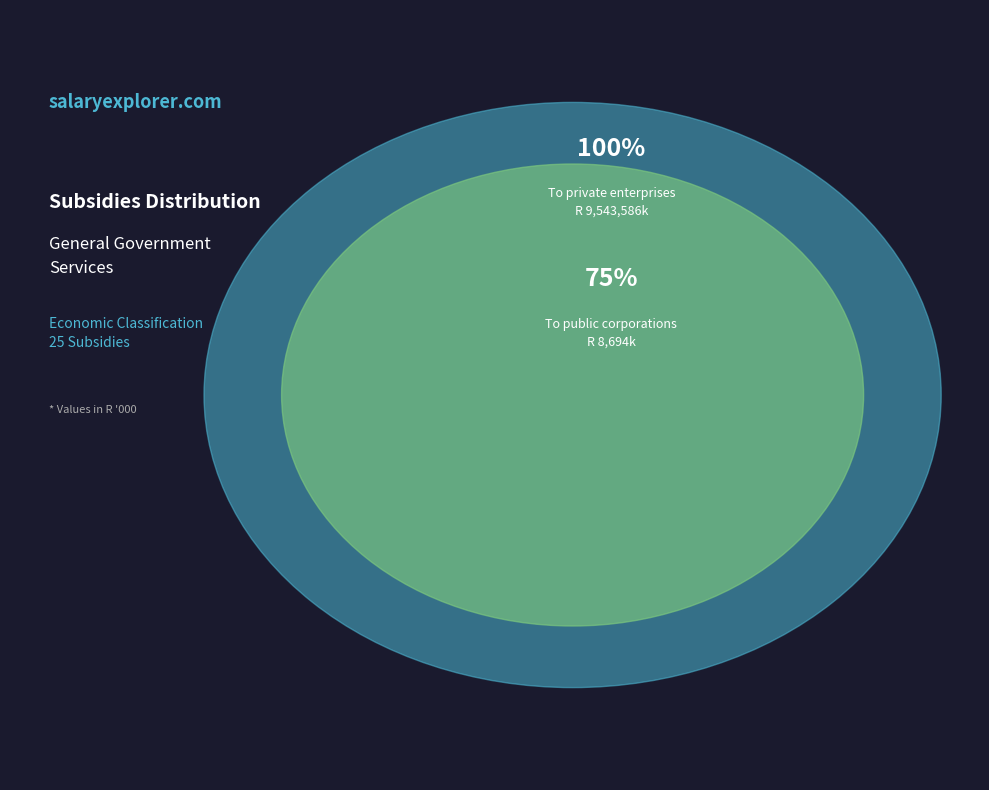

What percentage is NOT represented by To public corporations
(251 Total)?

99.9%